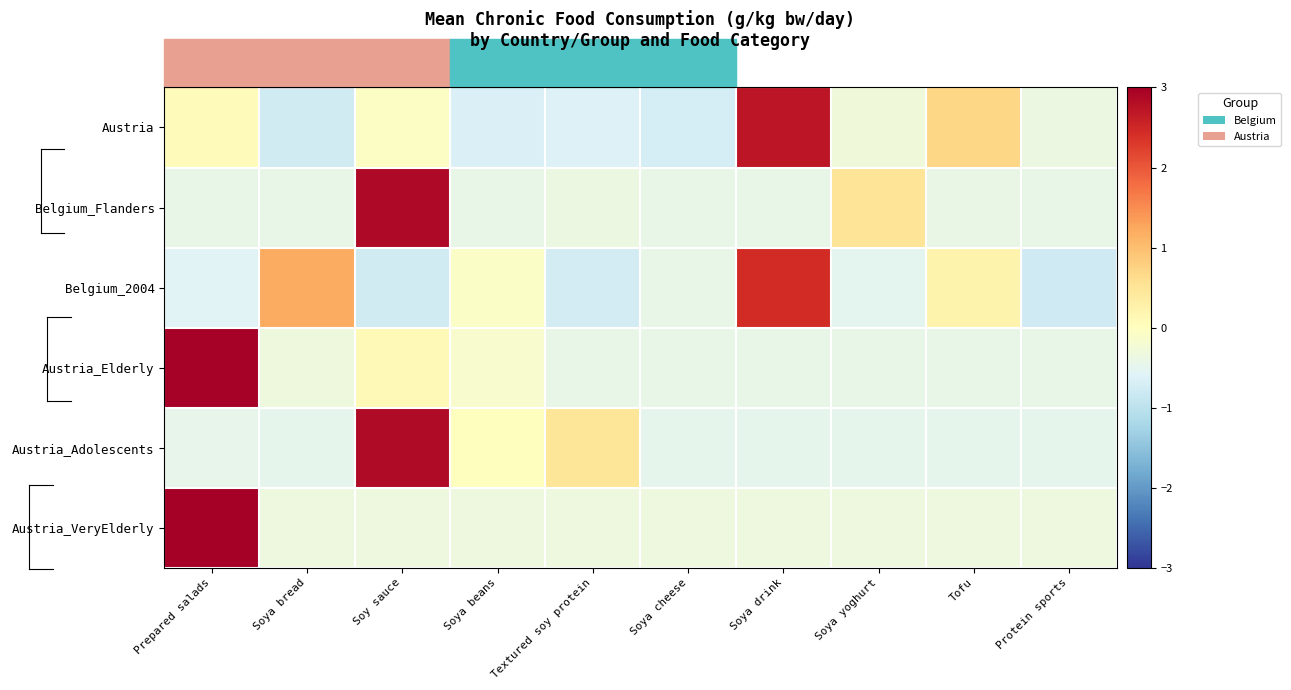

Reading left to right, transcribe all the data shown in this chart.

Austria: Prepared salads=0.1	Soya bread=-0.8	Soy sauce=-0.1	Soya beans=-0.7	Textured soy protein=-0.6	Soya cheese=-0.7	Soya drink=2.7	Soya yoghurt=-0.3	Tofu=0.7	Protein sports=-0.4
Belgium_Flanders: Prepared salads=-0.4	Soya bread=-0.4	Soy sauce=2.9	Soya beans=-0.4	Textured soy protein=-0.4	Soya cheese=-0.4	Soya drink=-0.4	Soya yoghurt=0.5	Tofu=-0.4	Protein sports=-0.4
Belgium_2004: Prepared salads=-0.6	Soya bread=1.2	Soy sauce=-0.8	Soya beans=-0.1	Textured soy protein=-0.7	Soya cheese=-0.4	Soya drink=2.4	Soya yoghurt=-0.5	Tofu=0.2	Protein sports=-0.8
Austria_Elderly: Prepared salads=3.0	Soya bread=-0.3	Soy sauce=0.1	Soya beans=-0.1	Textured soy protein=-0.4	Soya cheese=-0.4	Soya drink=-0.4	Soya yoghurt=-0.4	Tofu=-0.4	Protein sports=-0.4
Austria_Adolescents: Prepared salads=-0.5	Soya bread=-0.5	Soy sauce=2.9	Soya beans=0.0	Textured soy protein=0.5	Soya cheese=-0.5	Soya drink=-0.5	Soya yoghurt=-0.5	Tofu=-0.5	Protein sports=-0.5
Austria_VeryElderly: Prepared salads=3.0	Soya bread=-0.3	Soy sauce=-0.3	Soya beans=-0.3	Textured soy protein=-0.3	Soya cheese=-0.3	Soya drink=-0.3	Soya yoghurt=-0.3	Tofu=-0.3	Protein sports=-0.3